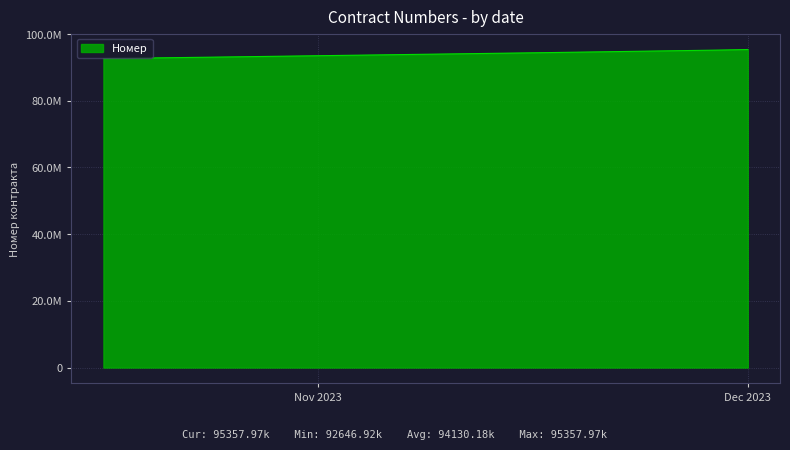

Is this an area chart (filled region under the line)?

Yes